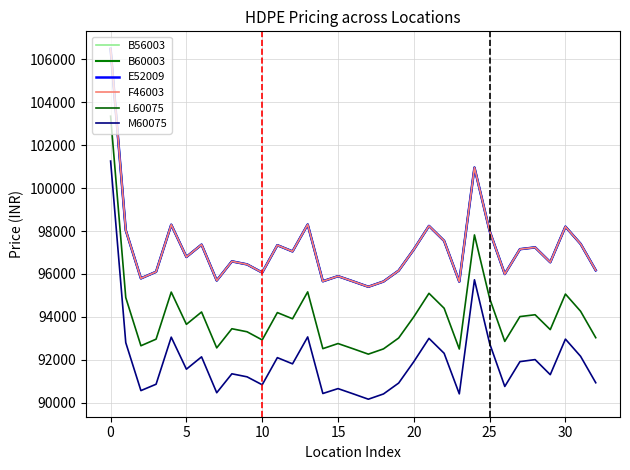

Which series has the widest spread of values?

M60075